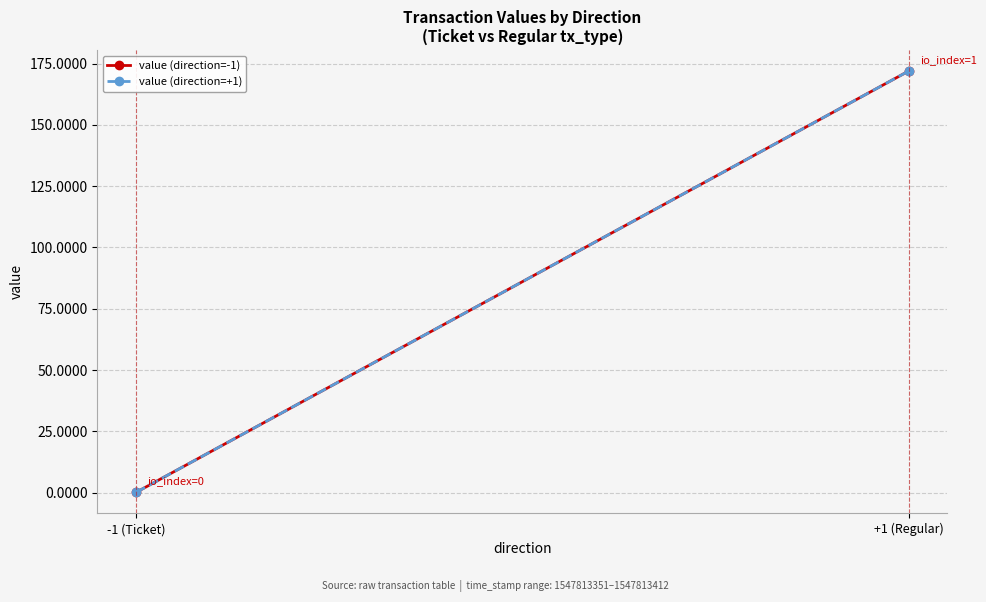

Which series has the largest total across all categories?

value (direction=-1)